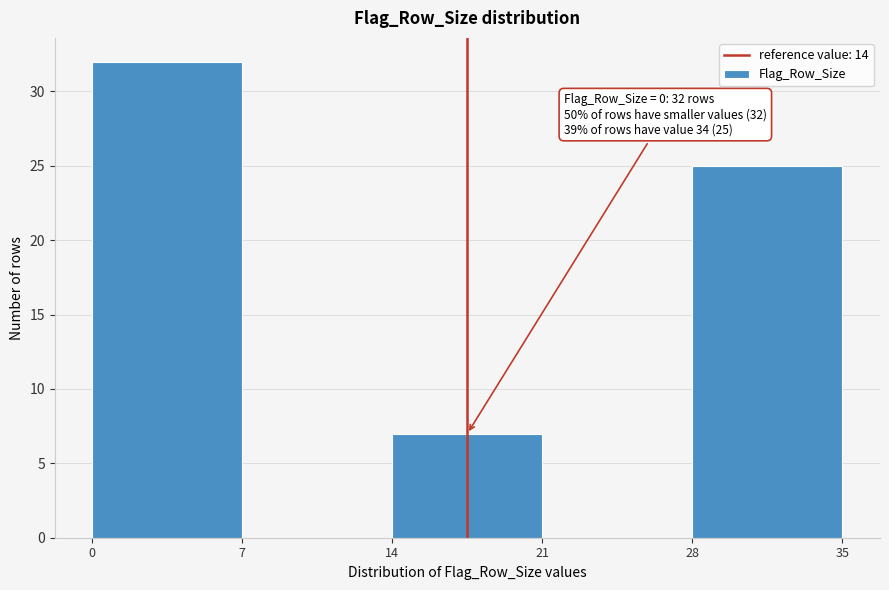

Which range on the x-axis has the tallest bar?

0 to 7